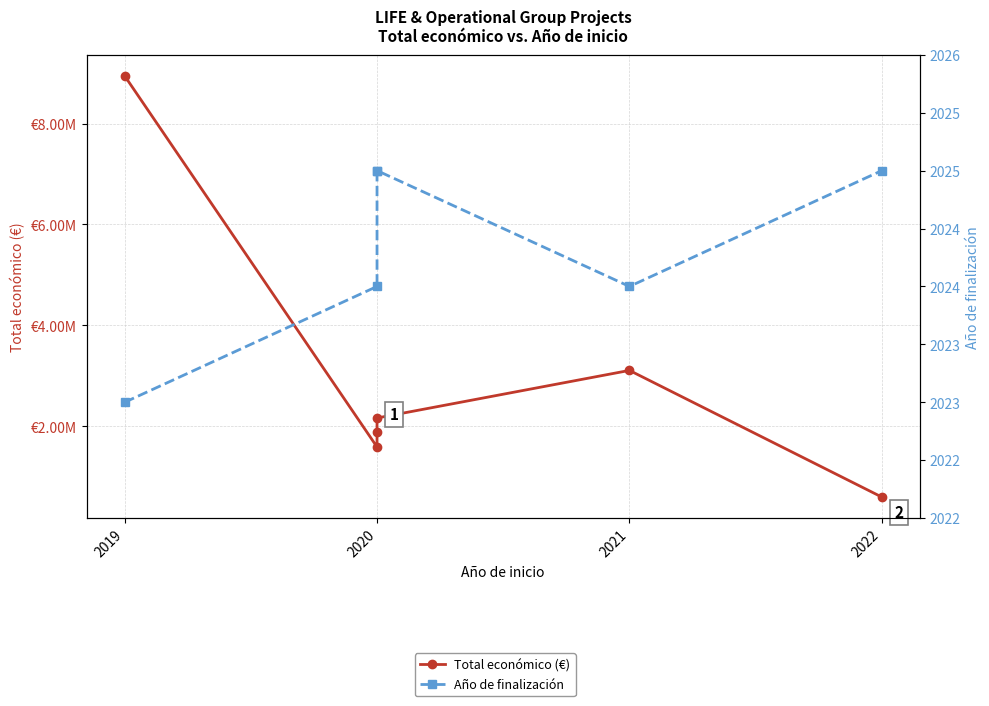

The Año de finalización series shows 1382 at 2020. True or false?

False